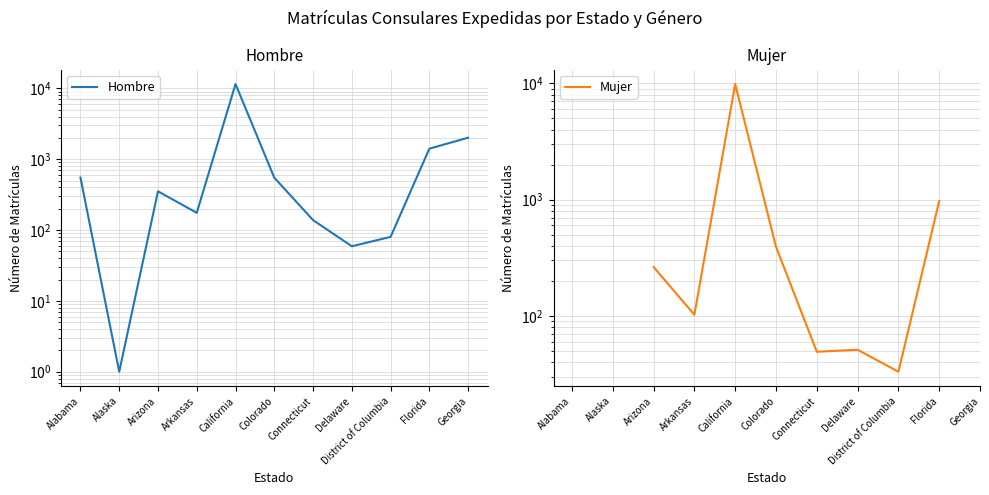

What is the label of the 3rd point from the left?

Arizona